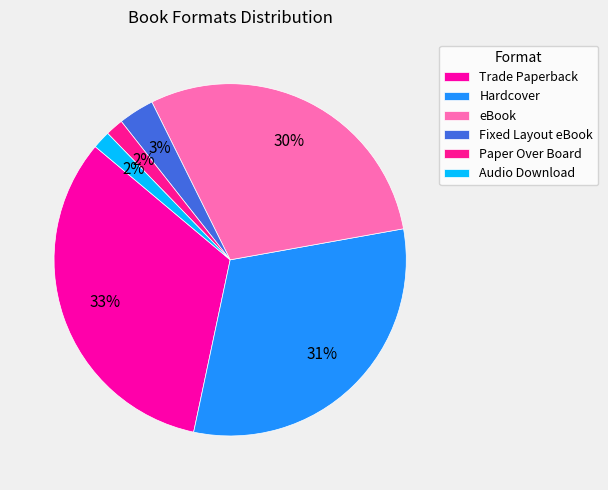

Is there any slice that represents more than half of the pie?

No